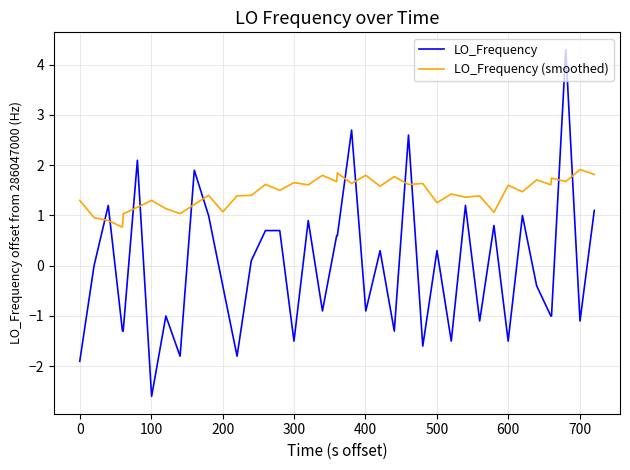

How many categories are shown in the chart?

40